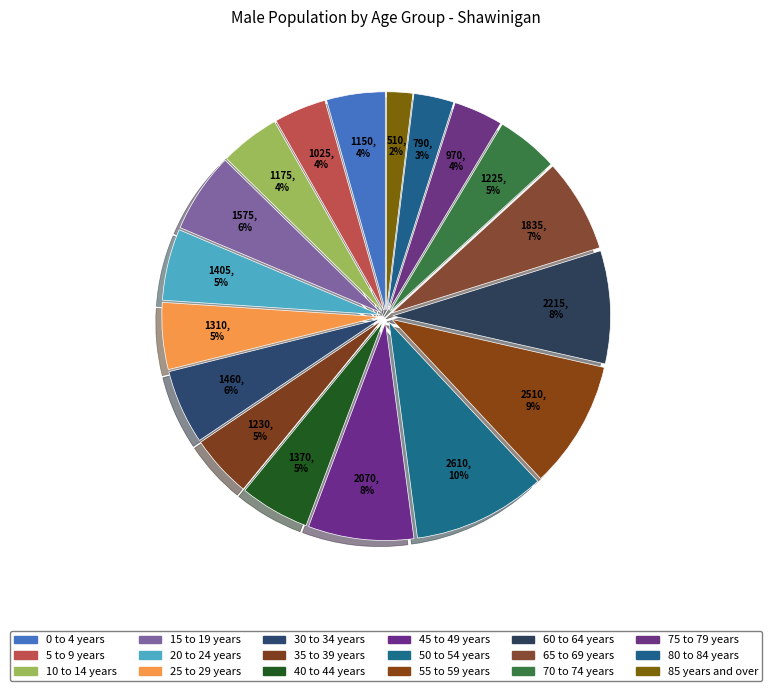

How many segments does this pie chart have?

18